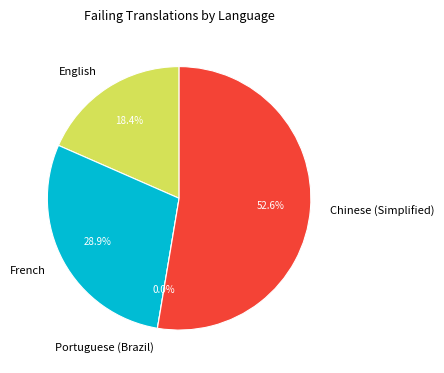

What percentage is the French slice, to the nearest percent?

29%